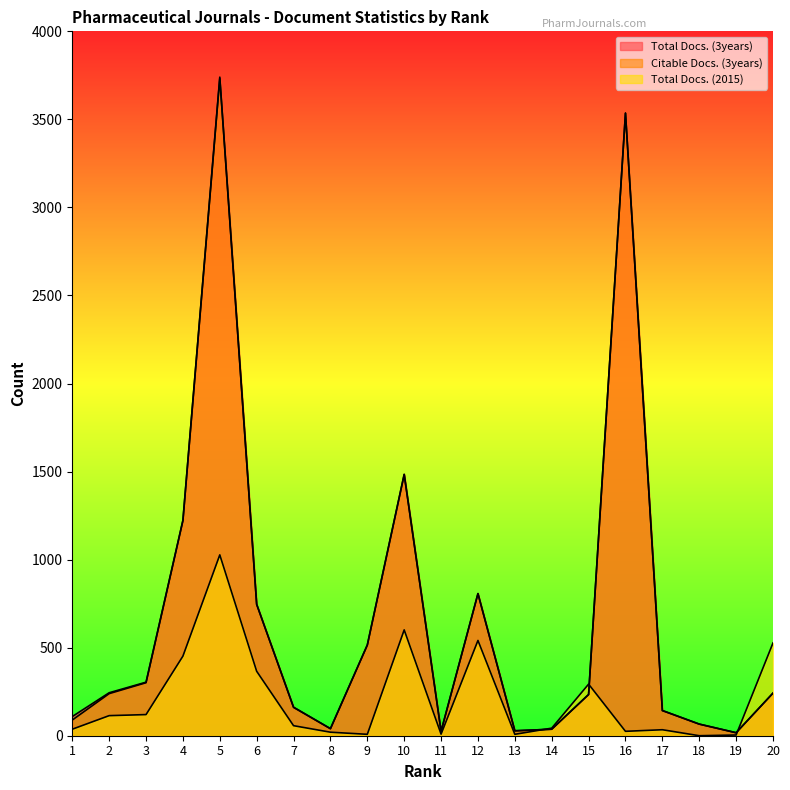

At which label does Citable Docs. (3years) reach its minimum?

19